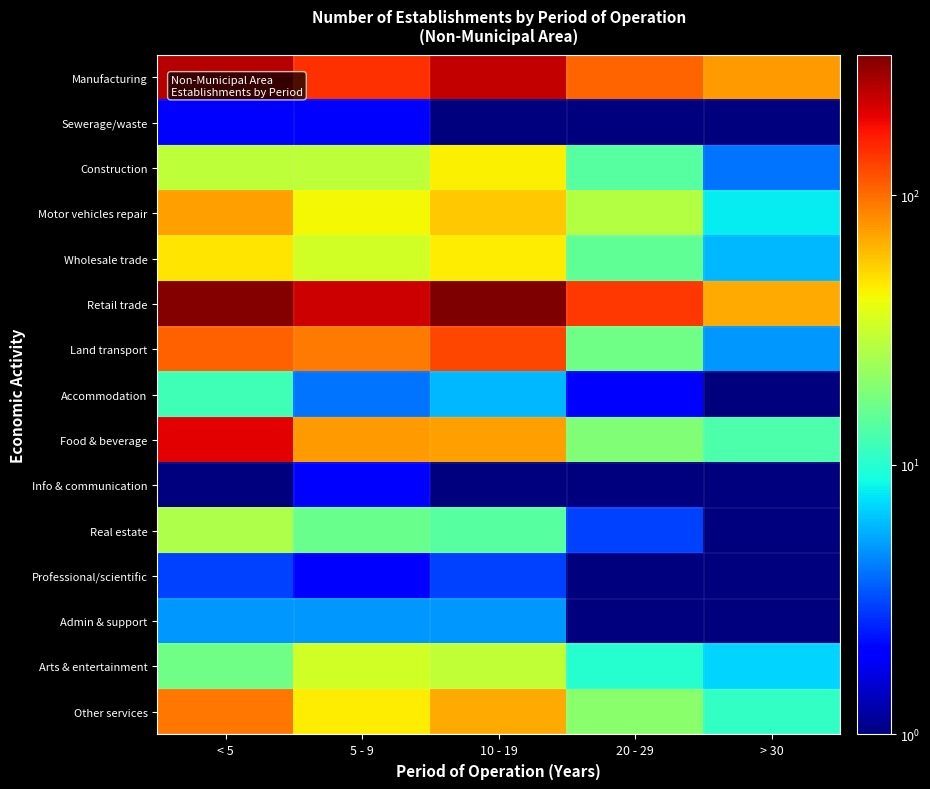

At which category is the sum across all series the highest?

< 5